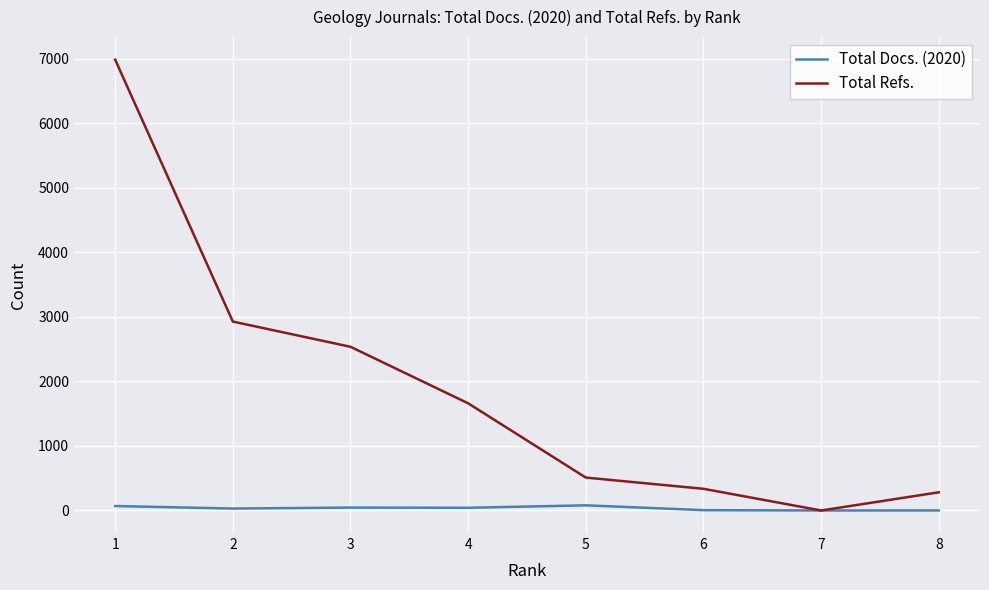

Which series has the largest total across all categories?

Total Refs.